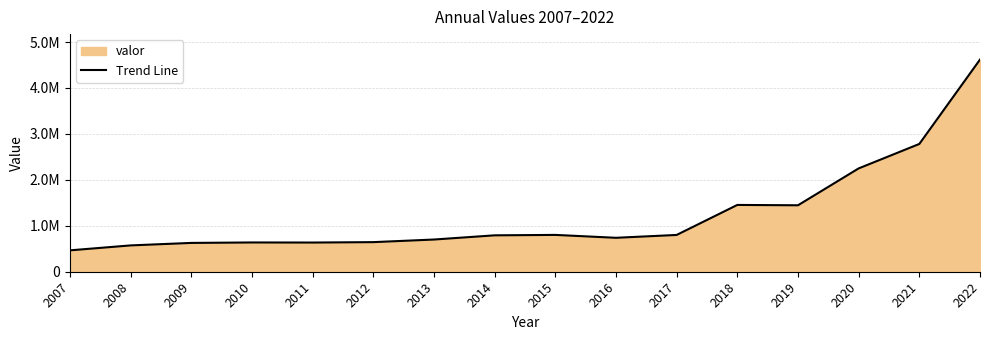

What is the difference between the second highest and minimum values?

2316336